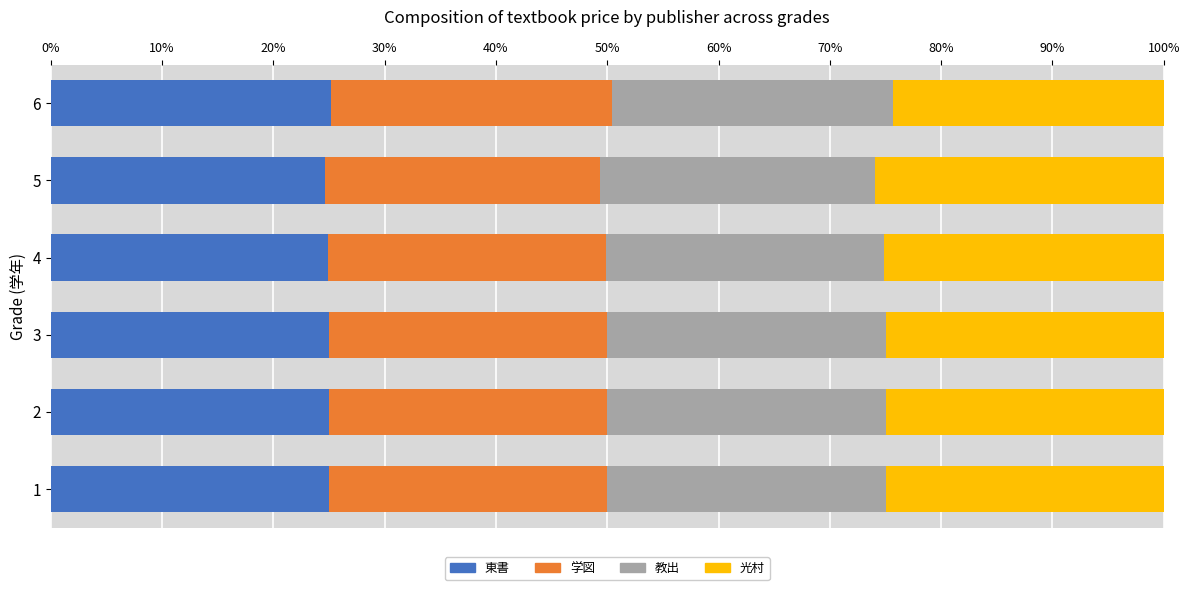

What is the highest value of the 東書 series?

25.2